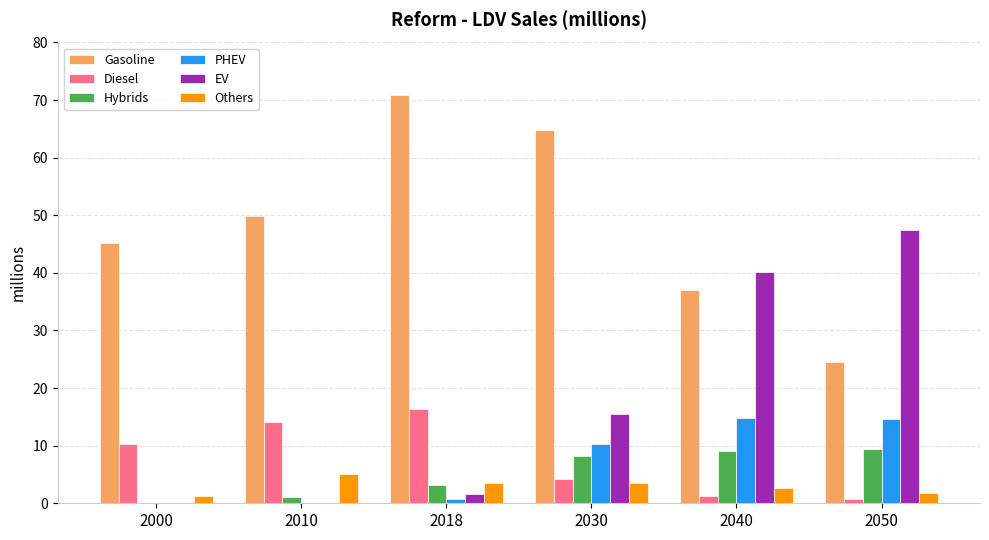

Between 2010 and 2050, which series saw the biggest shift?

EV